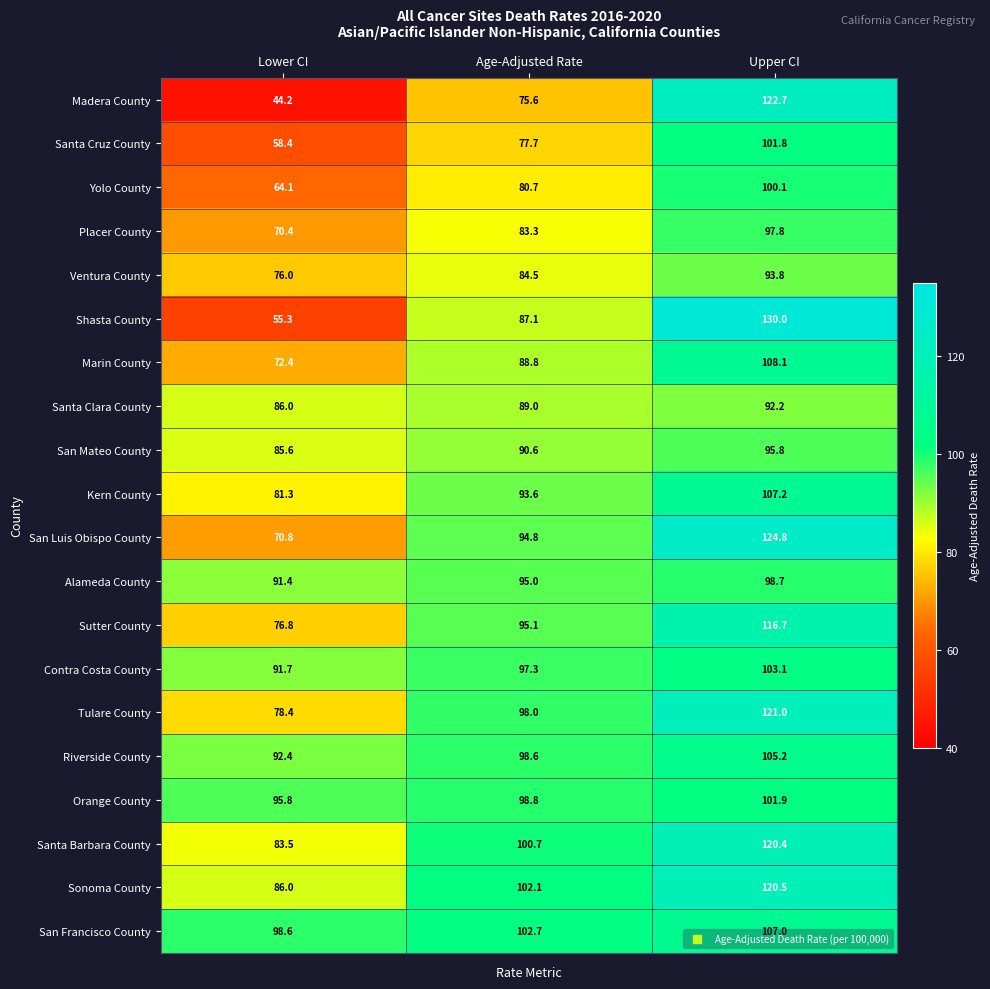

The value of San Mateo County at Upper CI is 132.5. True or false?

False